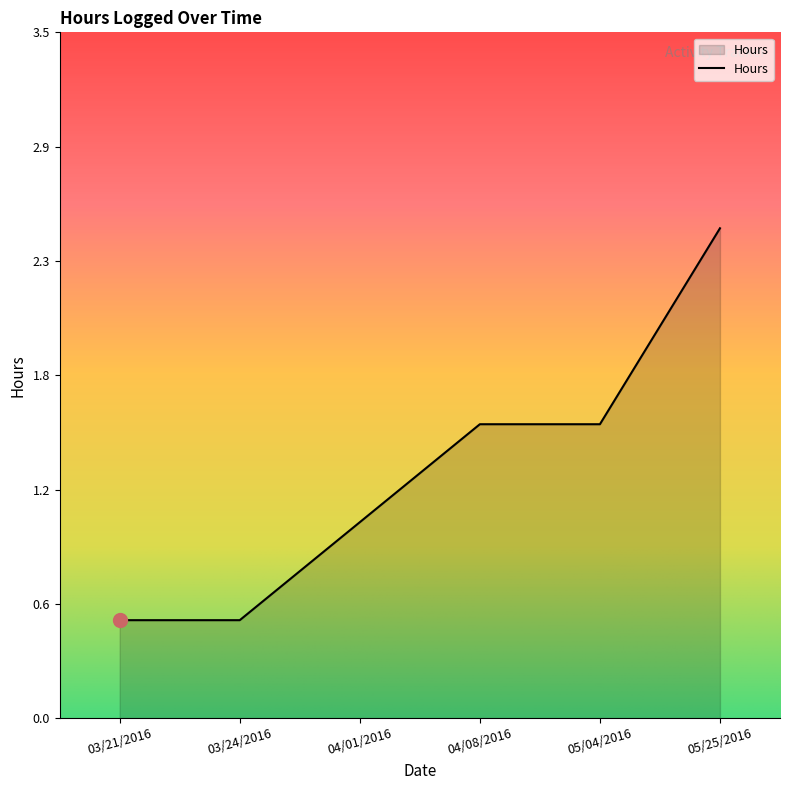

The value at 04/01/2016 is 0.6. True or false?

False